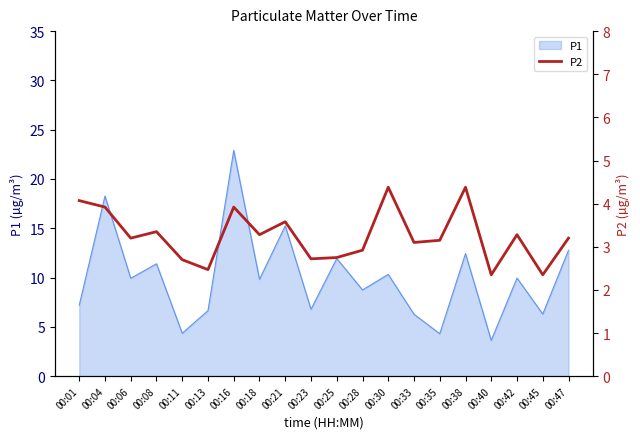

What is the minimum value for P1?

3.6